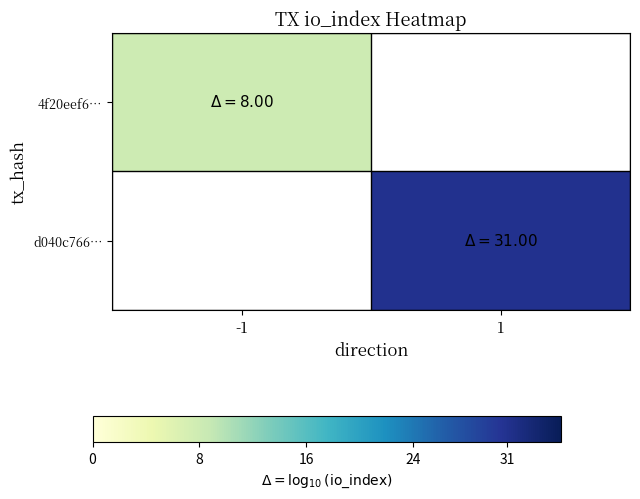

Which has a higher value, -1 or 1?

1